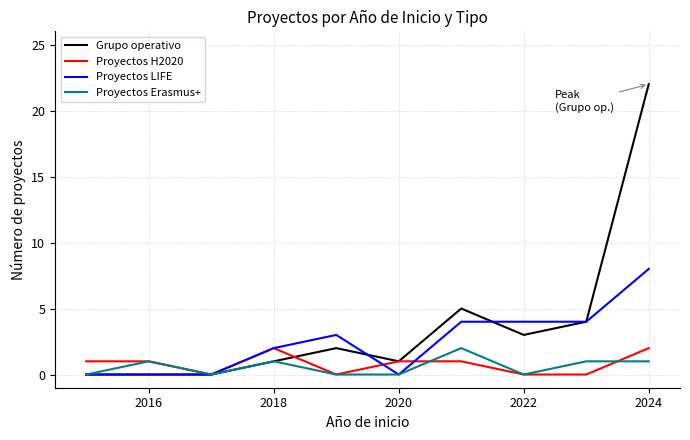

Reading left to right, extract all data points from this chart.

Grupo operativo: 0	0	0	1	2	1	5	3	4	22
Proyectos H2020: 1	1	0	2	0	1	1	0	0	2
Proyectos LIFE: 0	0	0	2	3	0	4	4	4	8
Proyectos Erasmus+: 0	1	0	1	0	0	2	0	1	1